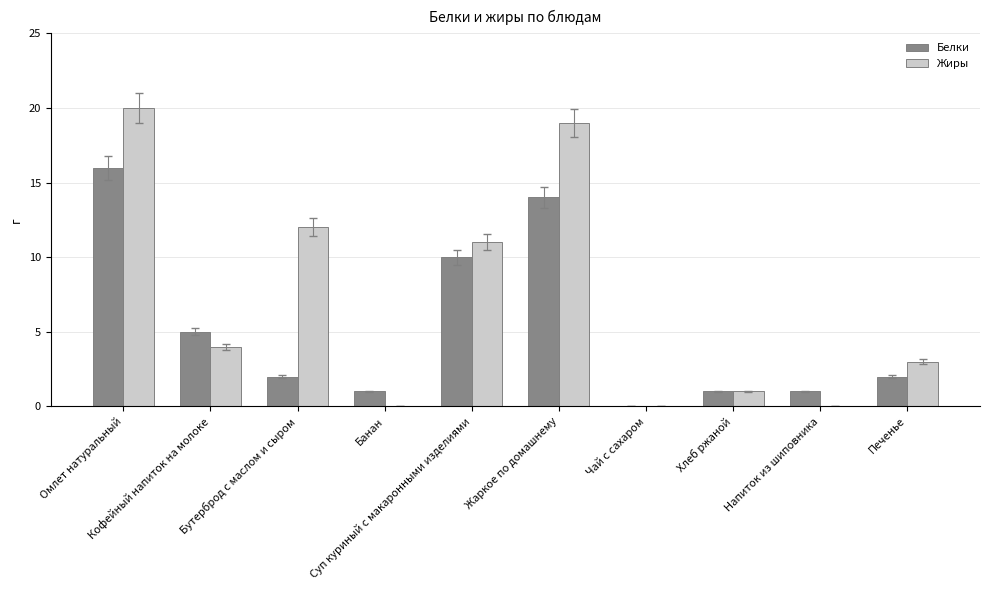

Reading right to left, extract all data points from this chart.

Белки: Печенье=2	Напиток из шиповника=1	Хлеб ржаной=1	Чай с сахаром=0	Жаркое по домашнему=14	Суп куриный с макаронными изделиями=10	Банан=1	Бутерброд с маслом и сыром=2	Кофейный напиток на молоке=5	Омлет натуральный=16
Жиры: Печенье=3	Напиток из шиповника=0	Хлеб ржаной=1	Чай с сахаром=0	Жаркое по домашнему=19	Суп куриный с макаронными изделиями=11	Банан=0	Бутерброд с маслом и сыром=12	Кофейный напиток на молоке=4	Омлет натуральный=20